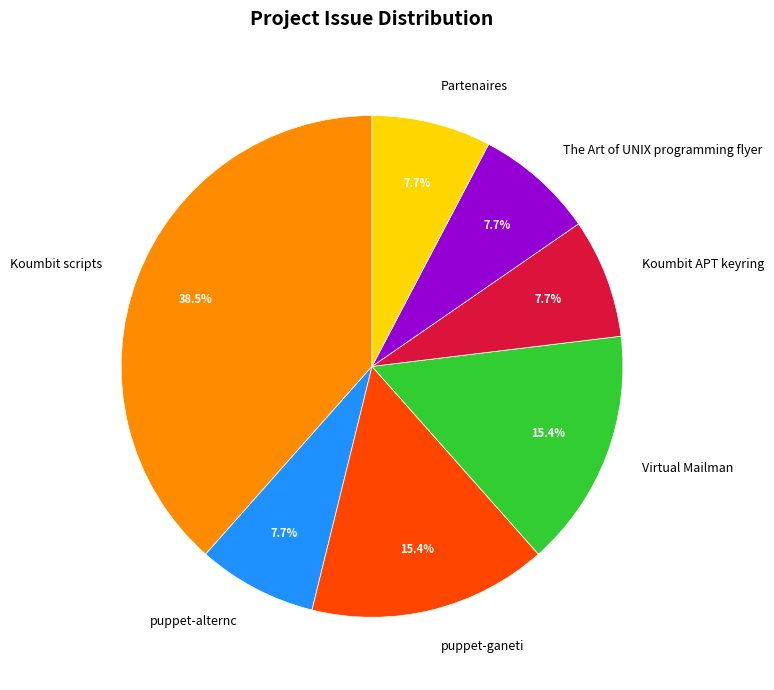

To the nearest percent, what is the average slice percentage?

14%